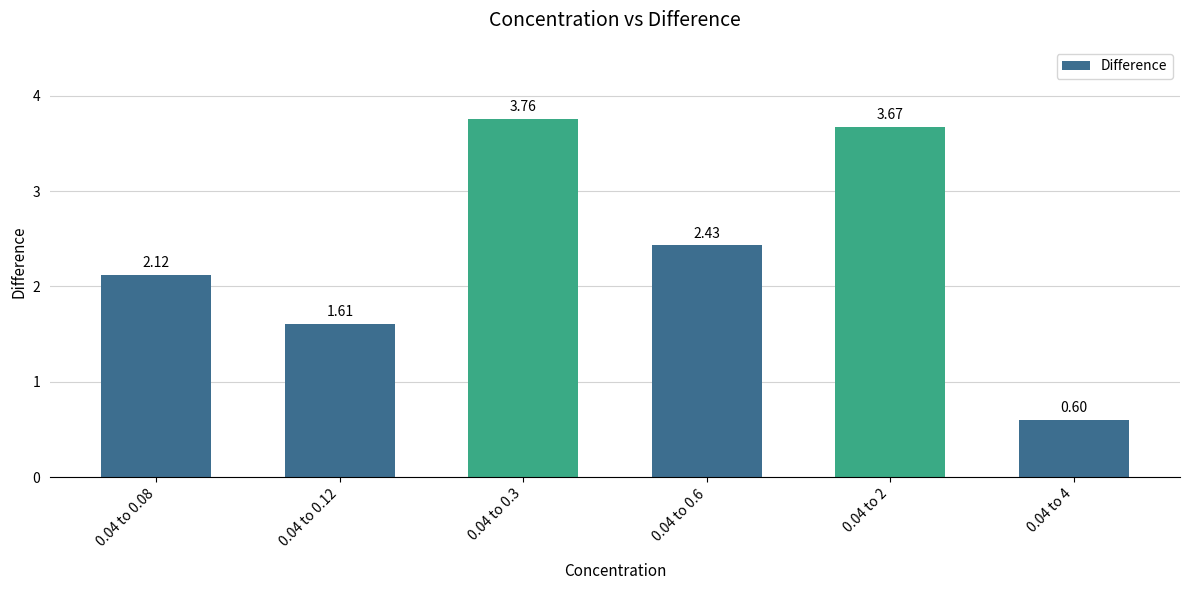

How many bars are there in total?

6